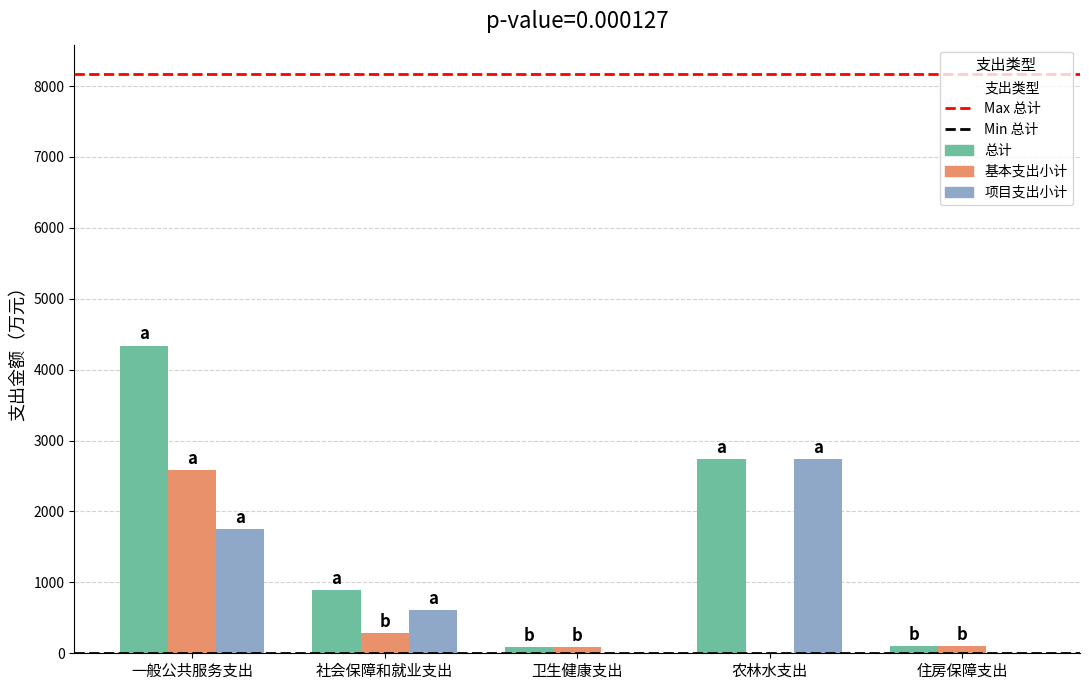

Which series has the largest total across all categories?

总计